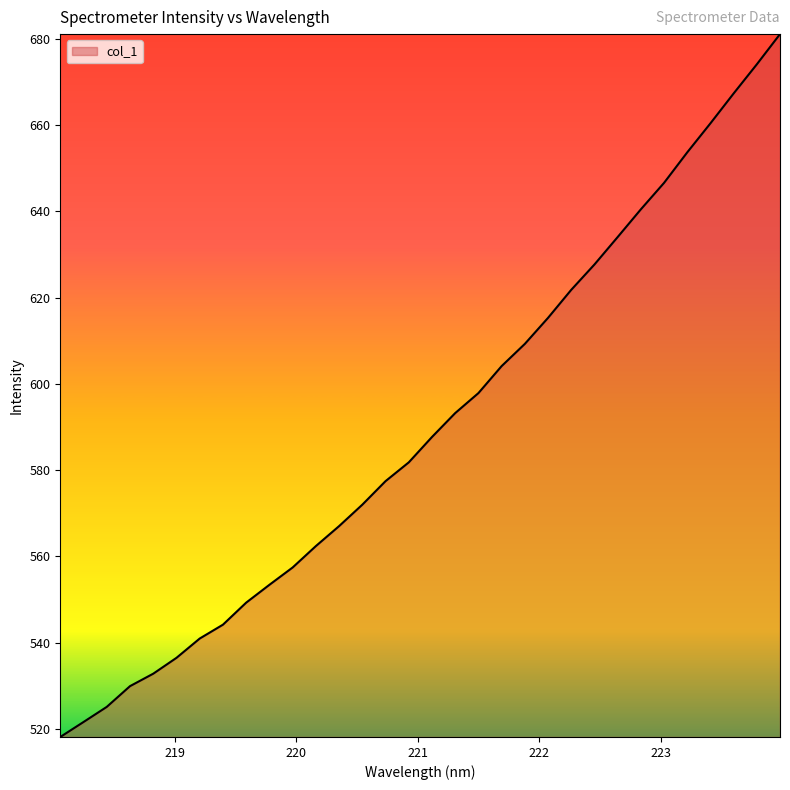

What is the smallest value displayed?

518.1